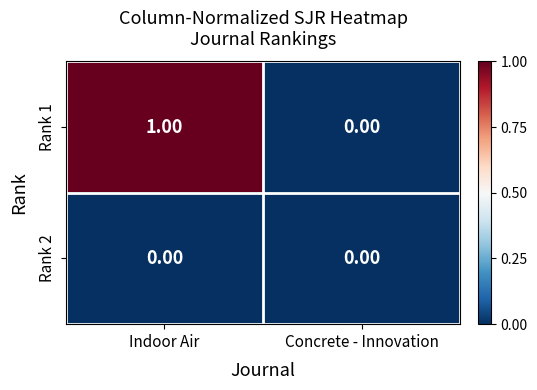

At which category is the sum across all series the highest?

Indoor Air